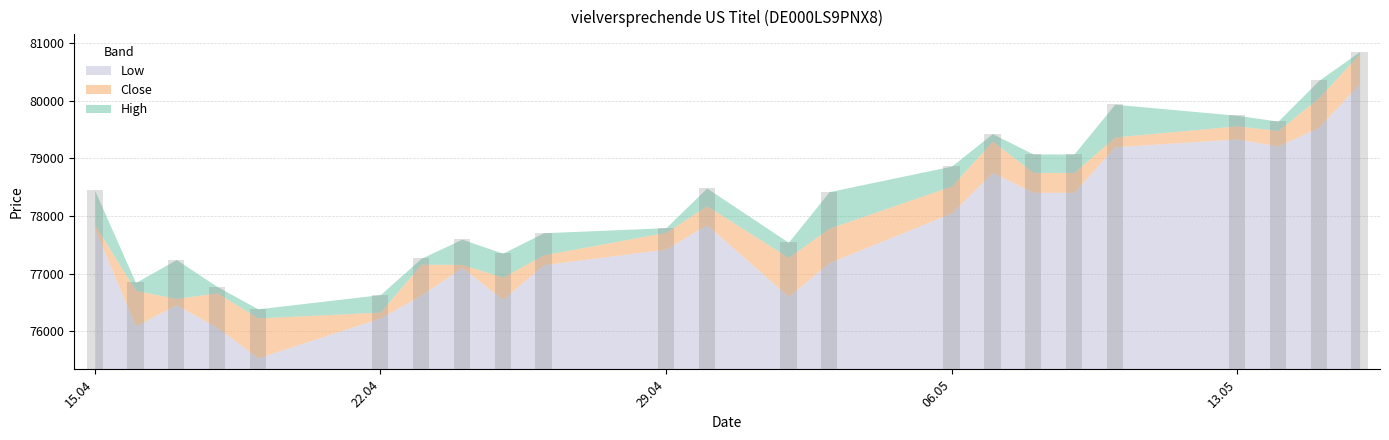

Are the bars grouped side by side (vs. stacked)?

Yes